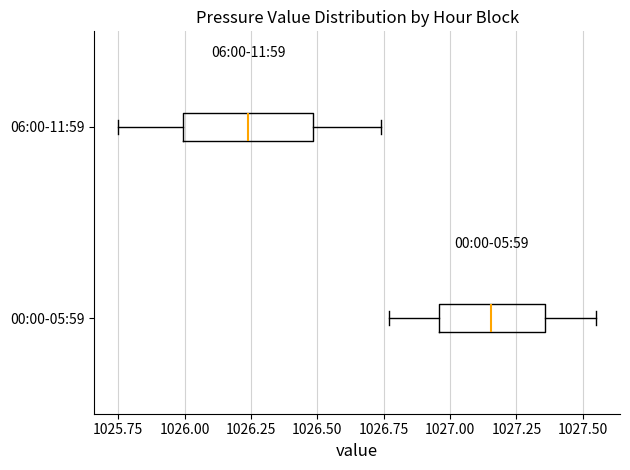

Which box has the furthest to the right median line?

00:00-05:59